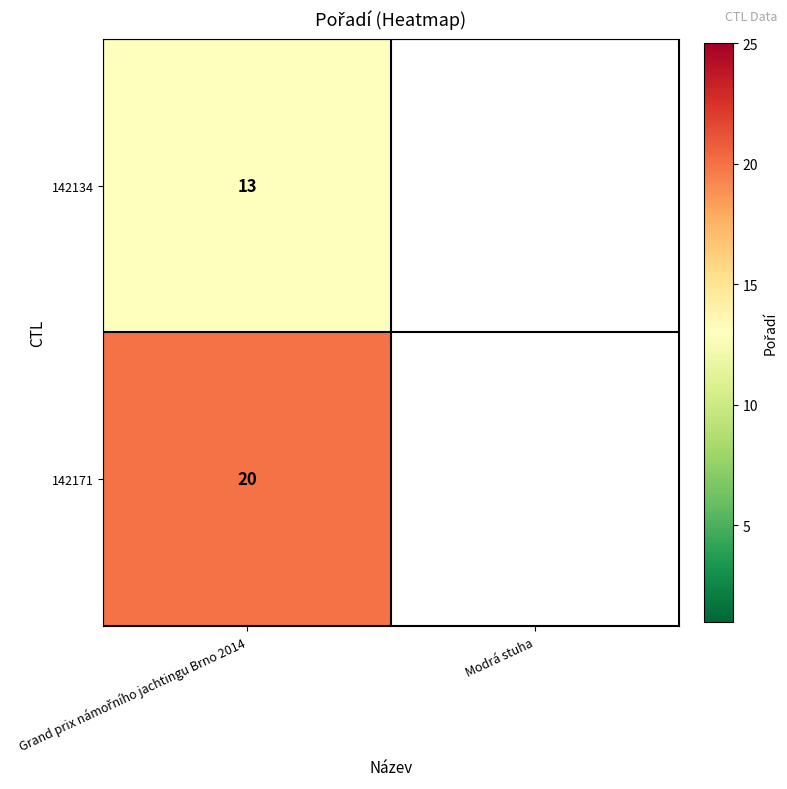

How many positive values does the 142134 series have?

1